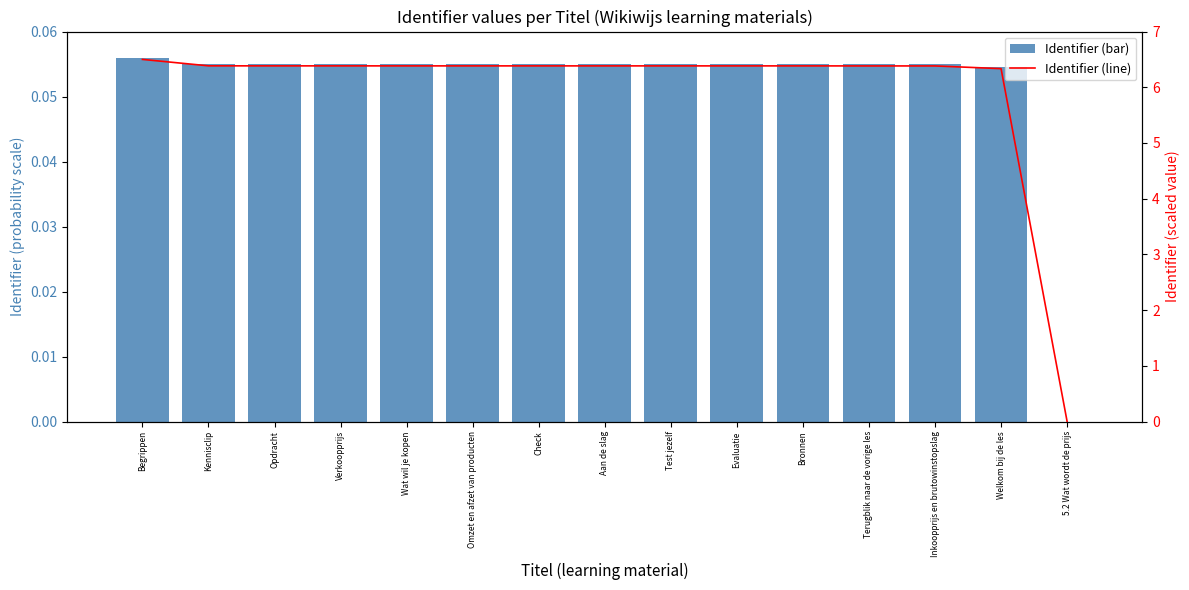

The Identifier (scaled) series shows 6.4 at Verkoopprijs. True or false?

True